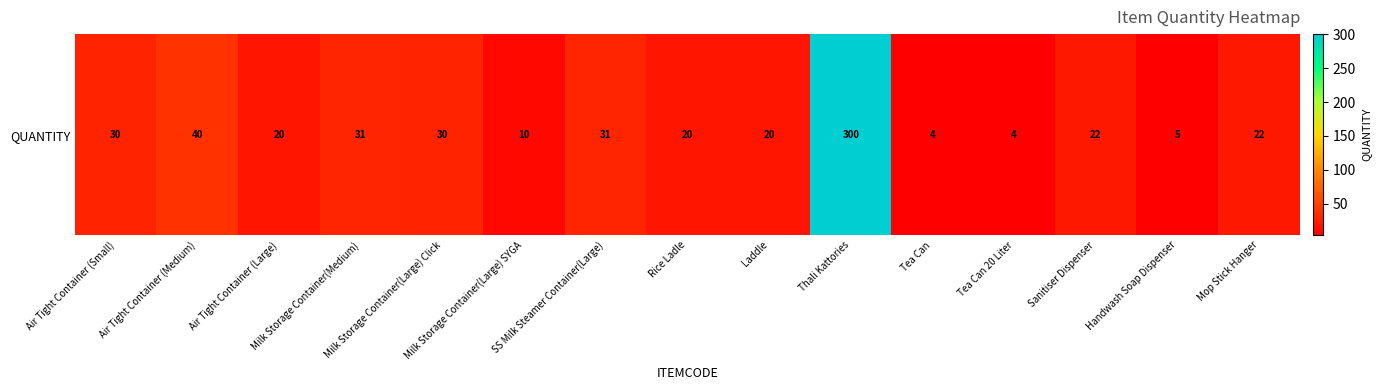

Between Milk Storage Container(Medium) and Milk Storage Container(Large) Click, which is larger?

Milk Storage Container(Medium)